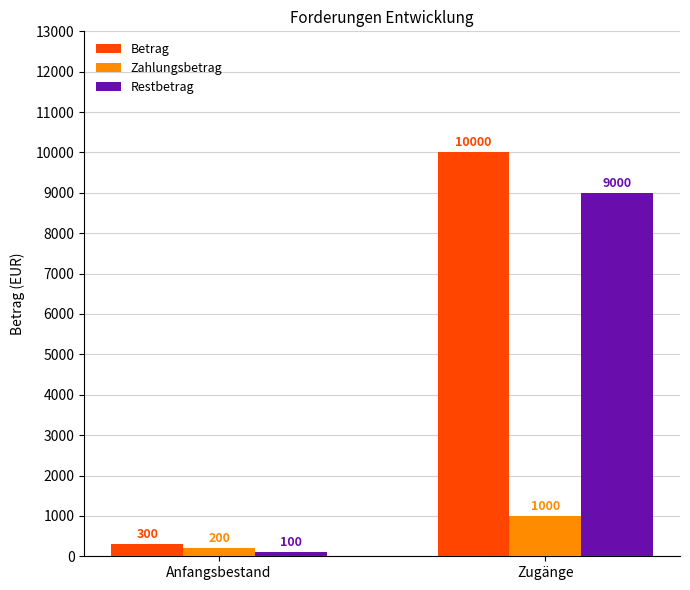

What value does the Restbetrag series have at Anfangsbestand?

100